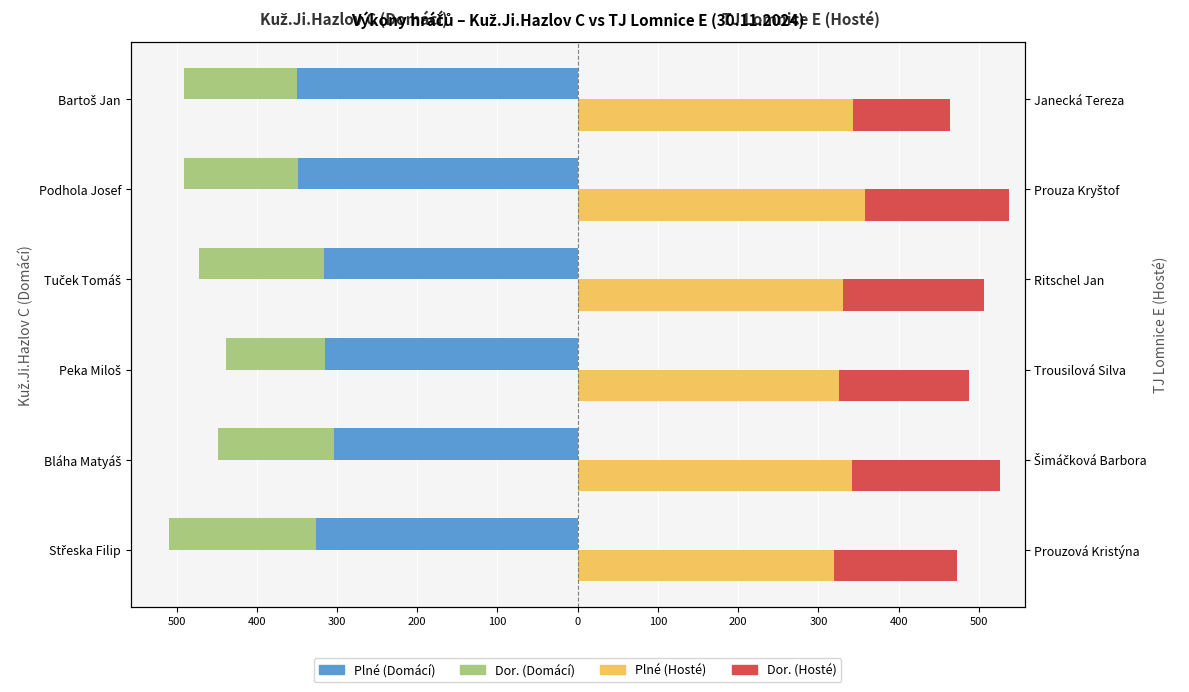

True or false: Dor. (Domácí) has a value of -141 at Bartoš Jan.

True